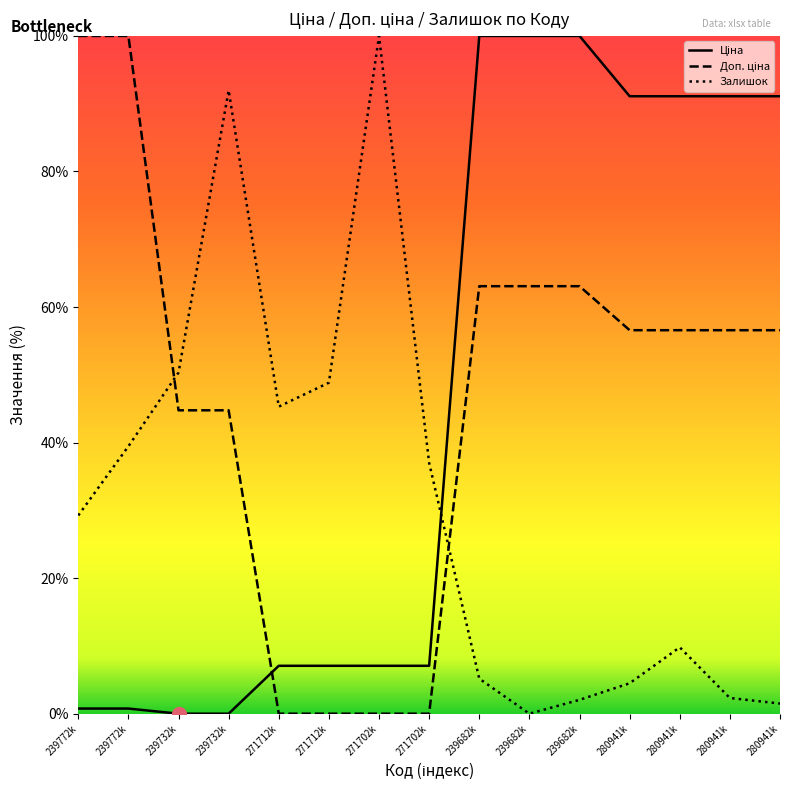

Does the chart display data point markers on the line(s)?

No